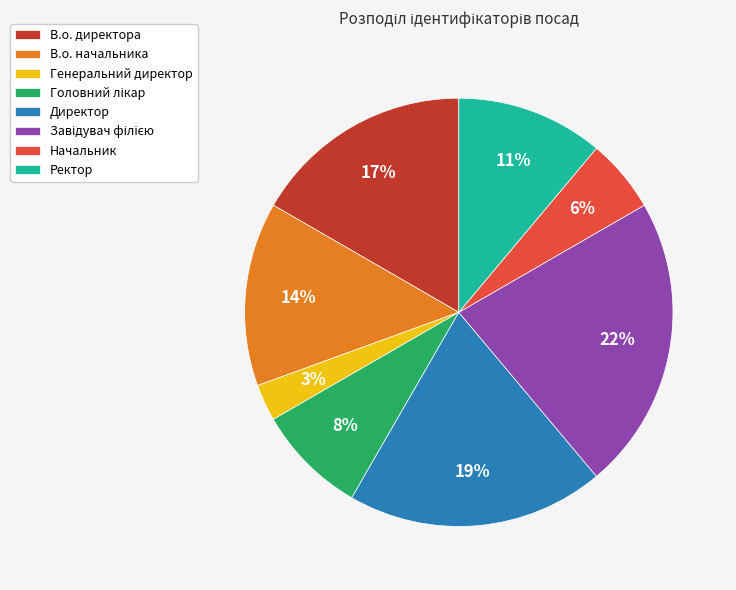

The Ректор slice represents 11% of the pie. True or false?

True